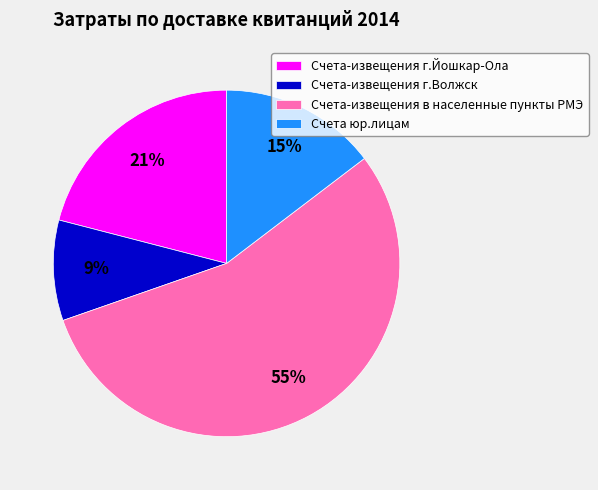

Approximately how many times larger is the value at Счета юр.лицам compared to Счета-извещения в населенные пункты РМЭ?

0.3